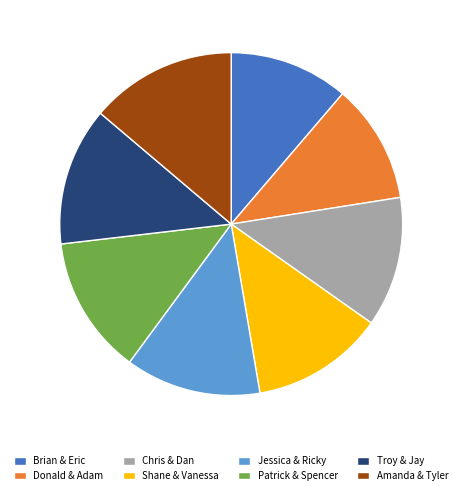

Is the sum of Brian & Eric and Patrick & Spencer greater than half?

No